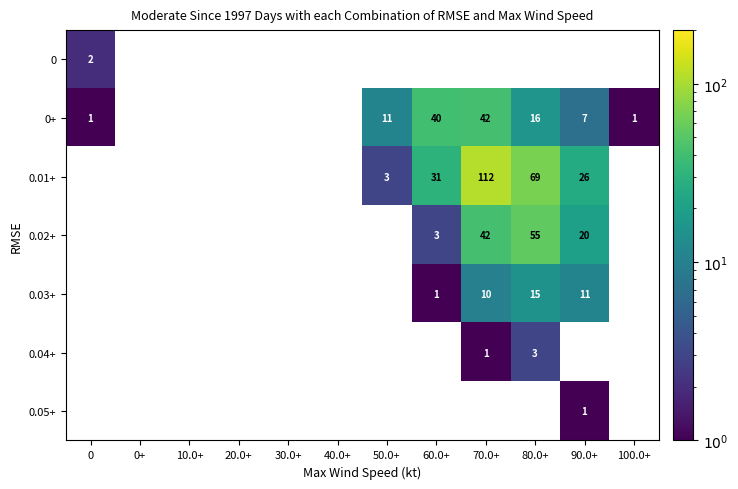

The value of 0.02+ at 80.0+ is 55. True or false?

True